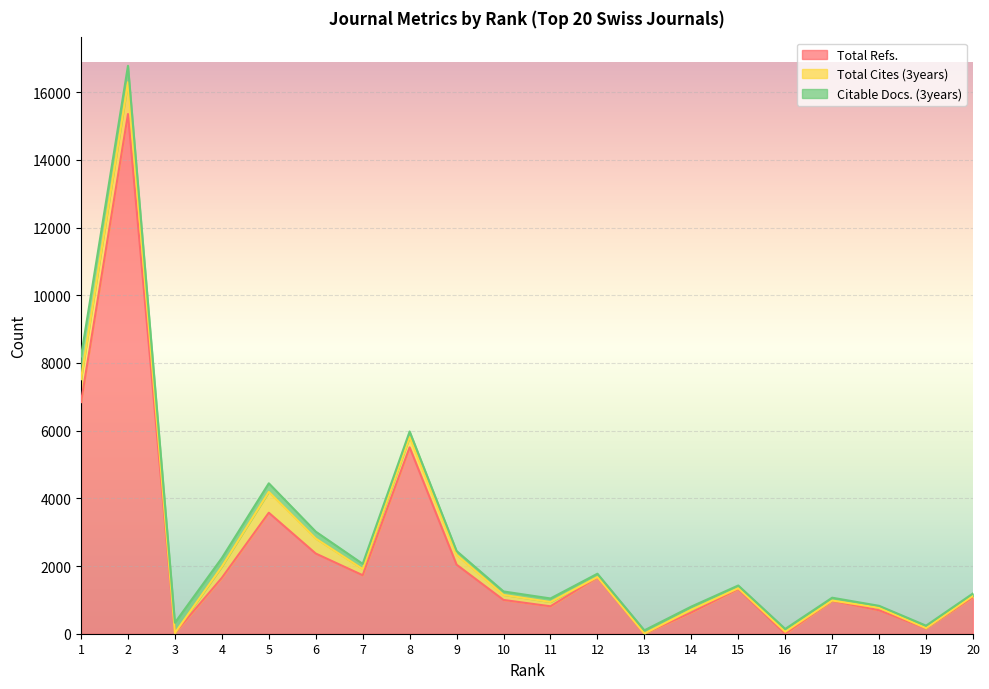

What is the average value of the Total Cites (3years) series?

219